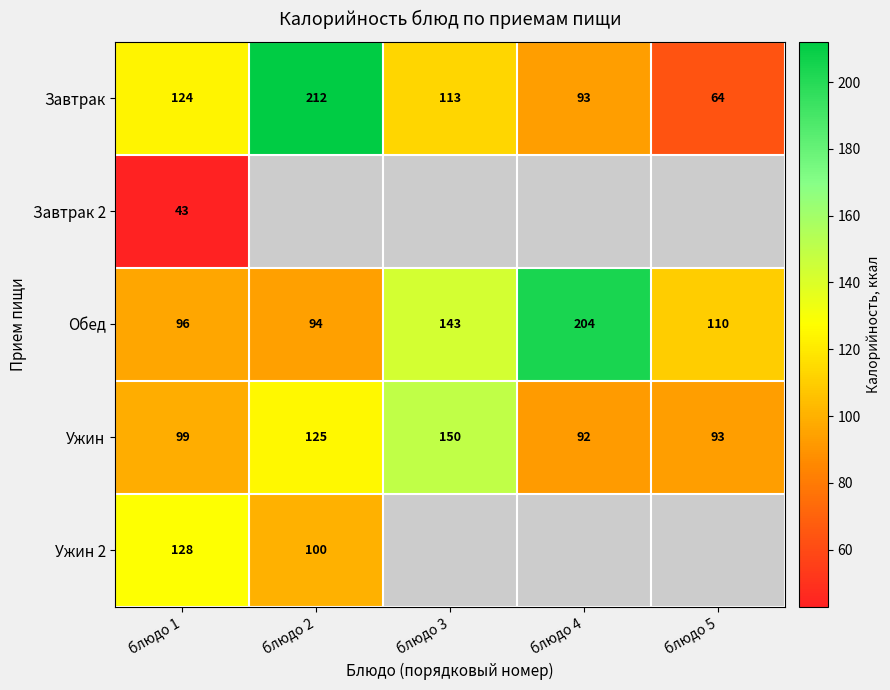

Which category has the lowest value in the Ужин series?

блюдо 4